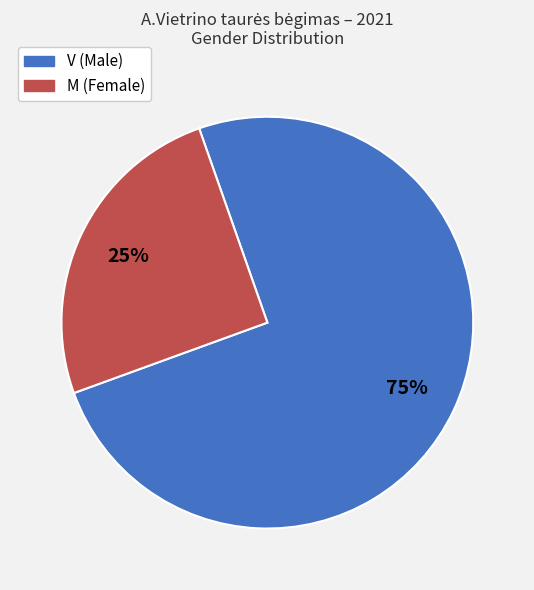

Approximately how many times larger is the value at M compared to V?

0.3